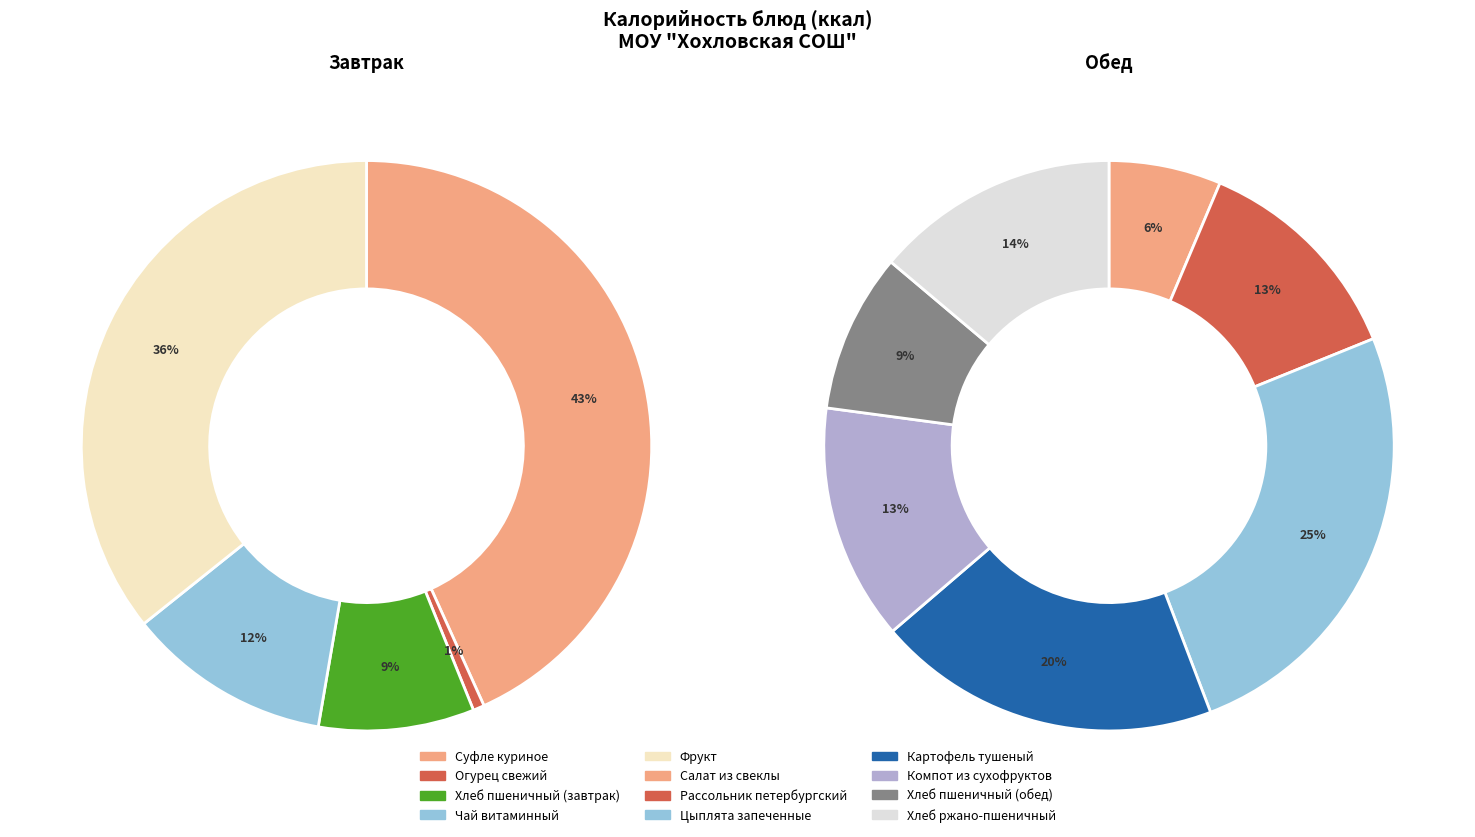

What percentage is NOT represented by Огурец свежий?

99.7%